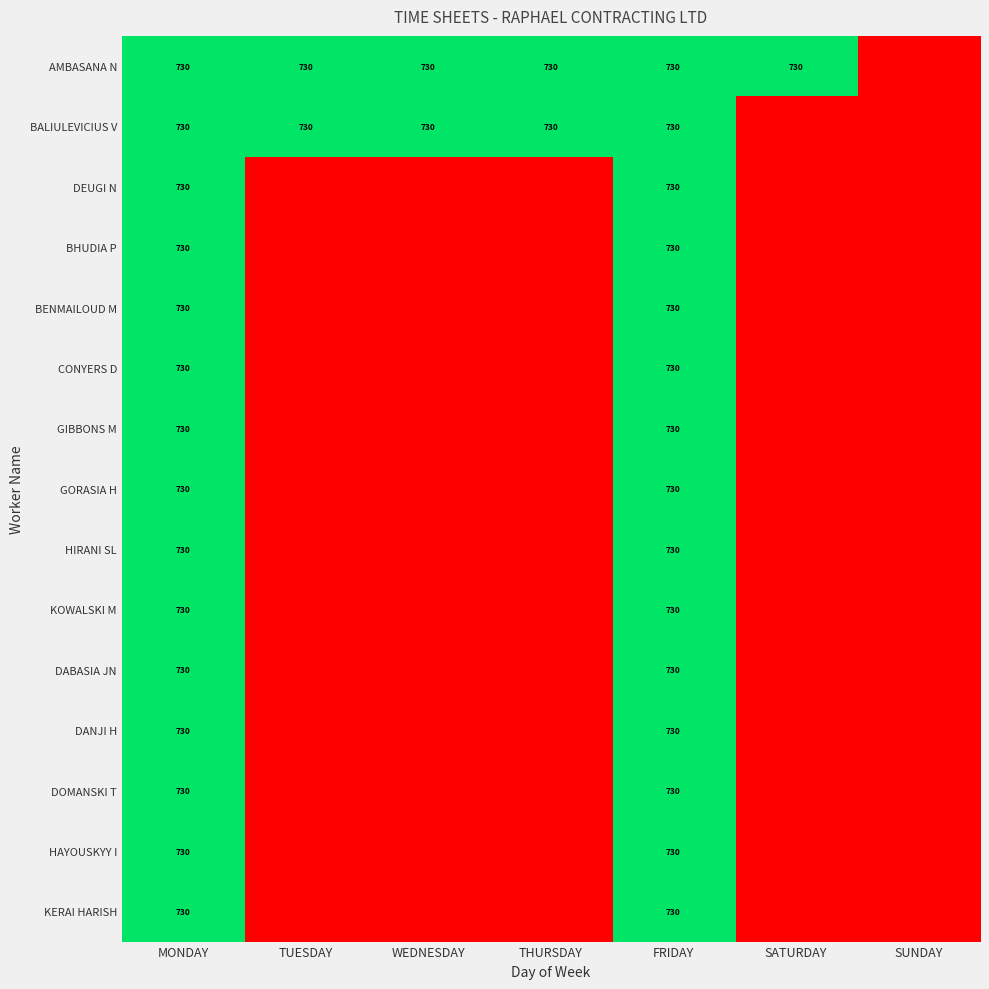

Count the number of data series in this chart.

15